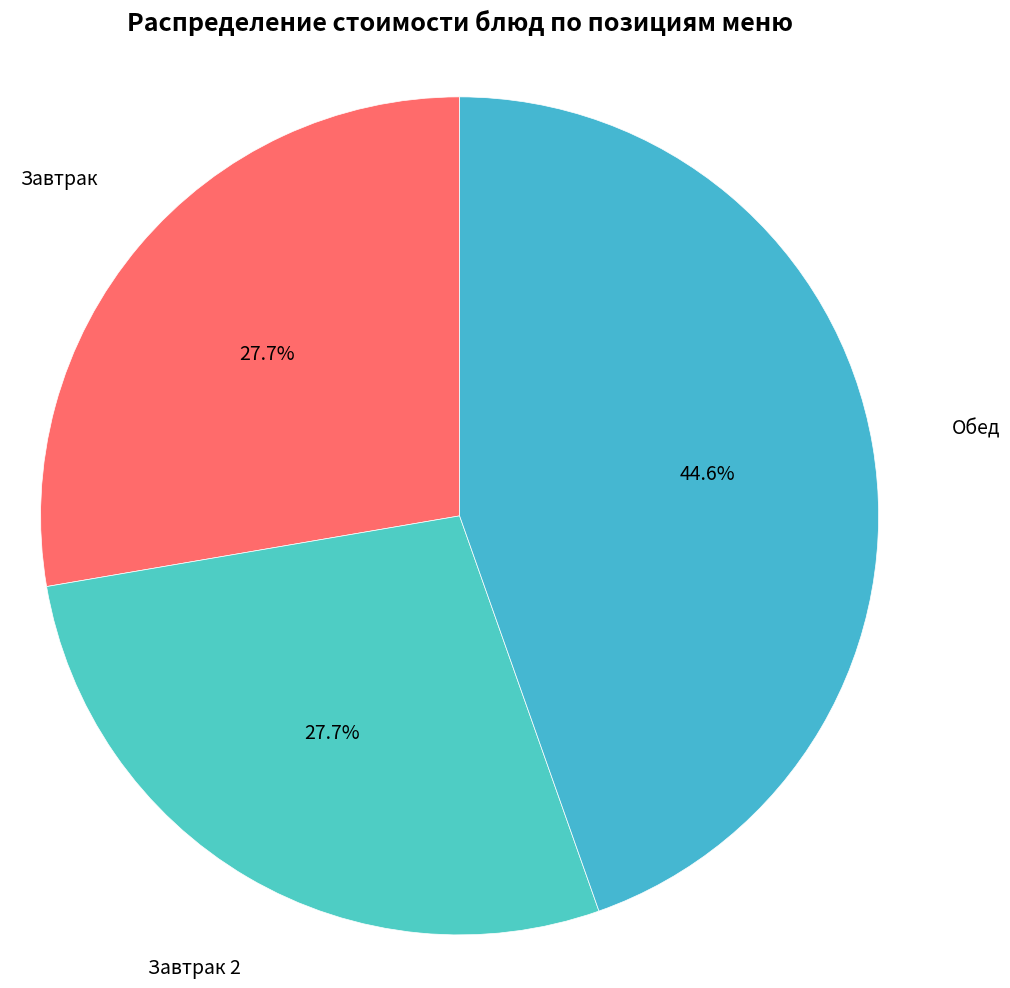

To the nearest percent, what is the average slice percentage?

33%